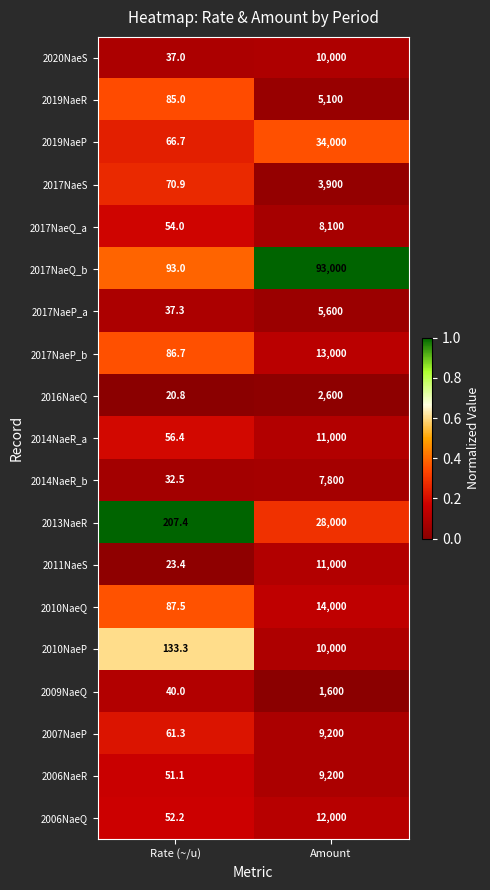

Which category has the highest value across all series?

Amount